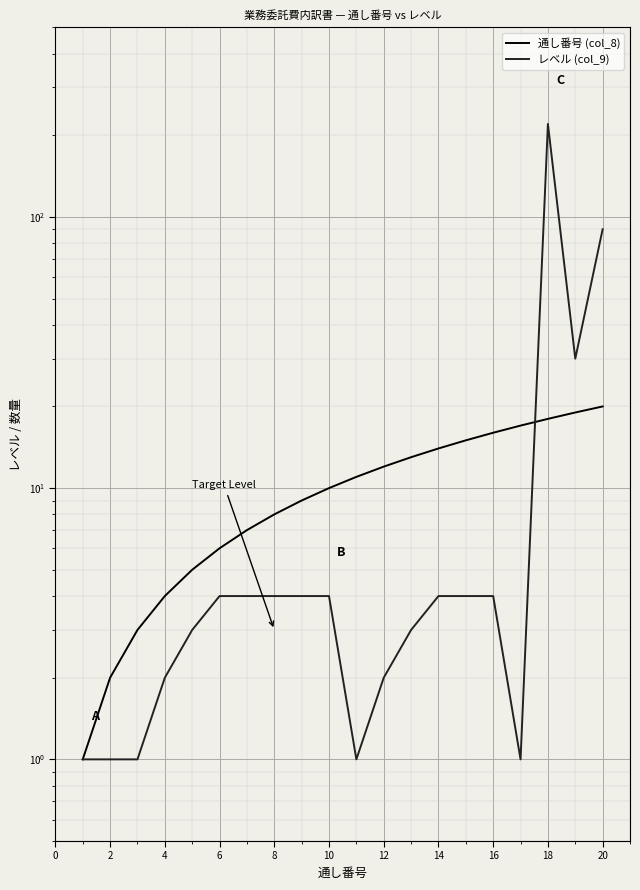

What is the value of the 通し番号 (col_8) point at the 14th from the left?

14